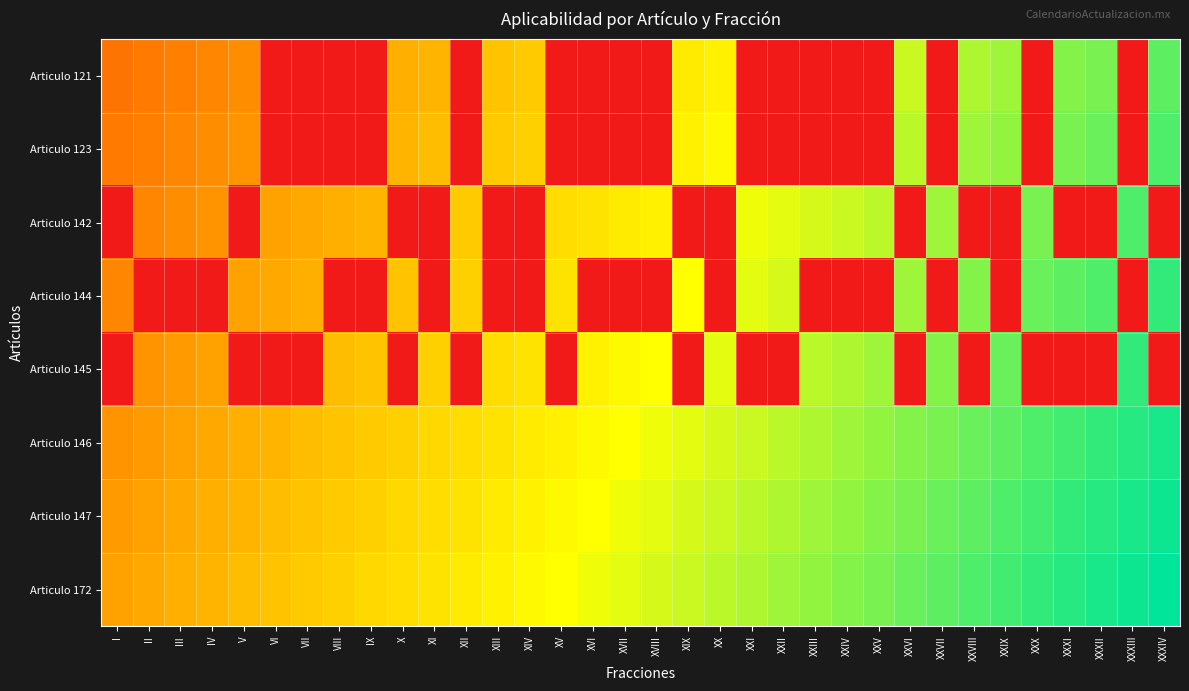

Reading right to left, list all the values displayed in this chart.

Articulo 121: XXXIV=0.9	XXXIII=0.0	XXXII=0.8	XXXI=0.8	XXX=0.0	XXIX=0.8	XXVIII=0.8	XXVII=0.0	XXVI=0.7	XXV=0.0	XXIV=0.0	XXIII=0.0	XXII=0.0	XXI=0.0	XX=0.6	XIX=0.6	XVIII=0.0	XVII=0.0	XVI=0.0	XV=0.0	XIV=0.5	XIII=0.5	XII=0.0	XI=0.5	X=0.5	IX=0.0	VIII=0.0	VII=0.0	VI=0.0	V=0.4	IV=0.4	III=0.3	II=0.3	I=0.3
Articulo 123: XXXIV=0.9	XXXIII=0.0	XXXII=0.9	XXXI=0.8	XXX=0.0	XXIX=0.8	XXVIII=0.8	XXVII=0.0	XXVI=0.8	XXV=0.0	XXIV=0.0	XXIII=0.0	XXII=0.0	XXI=0.0	XX=0.6	XIX=0.6	XVIII=0.0	XVII=0.0	XVI=0.0	XV=0.0	XIV=0.5	XIII=0.5	XII=0.0	XI=0.5	X=0.5	IX=0.0	VIII=0.0	VII=0.0	VI=0.0	V=0.4	IV=0.4	III=0.4	II=0.3	I=0.3
Articulo 142: XXXIV=0.0	XXXIII=0.9	XXXII=0.0	XXXI=0.0	XXX=0.8	XXIX=0.0	XXVIII=0.0	XXVII=0.8	XXVI=0.0	XXV=0.8	XXIV=0.7	XXIII=0.7	XXII=0.7	XXI=0.7	XX=0.0	XIX=0.0	XVIII=0.6	XVII=0.6	XVI=0.6	XV=0.6	XIV=0.0	XIII=0.0	XII=0.5	XI=0.0	X=0.0	IX=0.5	VIII=0.5	VII=0.4	VI=0.4	V=0.0	IV=0.4	III=0.4	II=0.4	I=0.0
Articulo 144: XXXIV=0.9	XXXIII=0.0	XXXII=0.9	XXXI=0.9	XXX=0.9	XXIX=0.0	XXVIII=0.8	XXVII=0.0	XXVI=0.8	XXV=0.0	XXIV=0.0	XXIII=0.0	XXII=0.7	XXI=0.7	XX=0.0	XIX=0.7	XVIII=0.0	XVII=0.0	XVI=0.0	XV=0.6	XIV=0.0	XIII=0.0	XII=0.5	XI=0.0	X=0.5	IX=0.0	VIII=0.0	VII=0.5	VI=0.4	V=0.4	IV=0.0	III=0.0	II=0.0	I=0.4
Articulo 145: XXXIV=0.0	XXXIII=0.9	XXXII=0.0	XXXI=0.0	XXX=0.0	XXIX=0.9	XXVIII=0.0	XXVII=0.8	XXVI=0.0	XXV=0.8	XXIV=0.8	XXIII=0.8	XXII=0.0	XXI=0.0	XX=0.7	XIX=0.0	XVIII=0.7	XVII=0.6	XVI=0.6	XV=0.0	XIV=0.6	XIII=0.6	XII=0.0	XI=0.5	X=0.0	IX=0.5	VIII=0.5	VII=0.0	VI=0.0	V=0.0	IV=0.4	III=0.4	II=0.4	I=0.0
Articulo 146: XXXIV=1.0	XXXIII=0.9	XXXII=0.9	XXXI=0.9	XXX=0.9	XXIX=0.9	XXVIII=0.9	XXVII=0.8	XXVI=0.8	XXV=0.8	XXIV=0.8	XXIII=0.8	XXII=0.8	XXI=0.7	XX=0.7	XIX=0.7	XVIII=0.7	XVII=0.7	XVI=0.6	XV=0.6	XIV=0.6	XIII=0.6	XII=0.6	XI=0.6	X=0.5	IX=0.5	VIII=0.5	VII=0.5	VI=0.5	V=0.5	IV=0.4	III=0.4	II=0.4	I=0.4
Articulo 147: XXXIV=1.0	XXXIII=1.0	XXXII=0.9	XXXI=0.9	XXX=0.9	XXIX=0.9	XXVIII=0.9	XXVII=0.9	XXVI=0.8	XXV=0.8	XXIV=0.8	XXIII=0.8	XXII=0.8	XXI=0.8	XX=0.7	XIX=0.7	XVIII=0.7	XVII=0.7	XVI=0.7	XV=0.6	XIV=0.6	XIII=0.6	XII=0.6	XI=0.6	X=0.6	IX=0.5	VIII=0.5	VII=0.5	VI=0.5	V=0.5	IV=0.5	III=0.4	II=0.4	I=0.4
Articulo 172: XXXIV=1.0	XXXIII=1.0	XXXII=1.0	XXXI=0.9	XXX=0.9	XXIX=0.9	XXVIII=0.9	XXVII=0.9	XXVI=0.9	XXV=0.8	XXIV=0.8	XXIII=0.8	XXII=0.8	XXI=0.8	XX=0.8	XIX=0.7	XVIII=0.7	XVII=0.7	XVI=0.7	XV=0.7	XIV=0.6	XIII=0.6	XII=0.6	XI=0.6	X=0.6	IX=0.6	VIII=0.5	VII=0.5	VI=0.5	V=0.5	IV=0.5	III=0.5	II=0.4	I=0.4